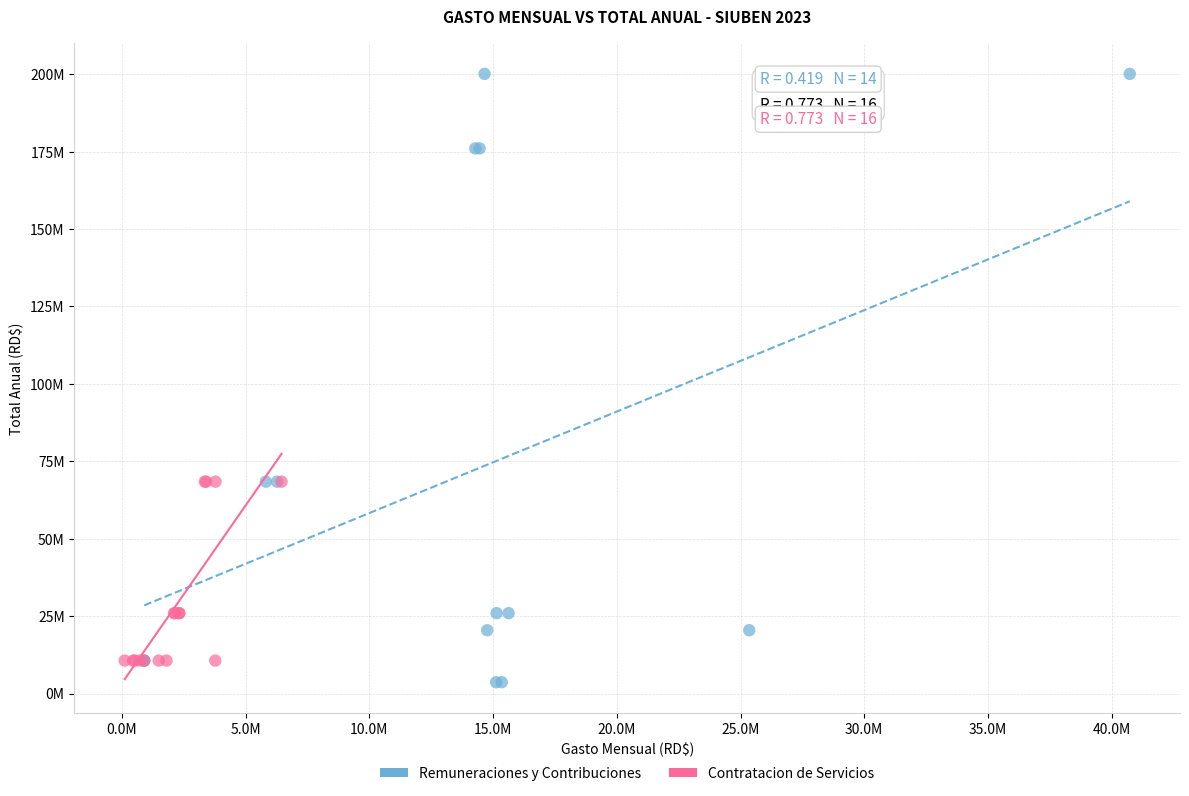

What are all the series names shown in the legend?

Remuneraciones y Contribuciones, Contratacion de Servicios